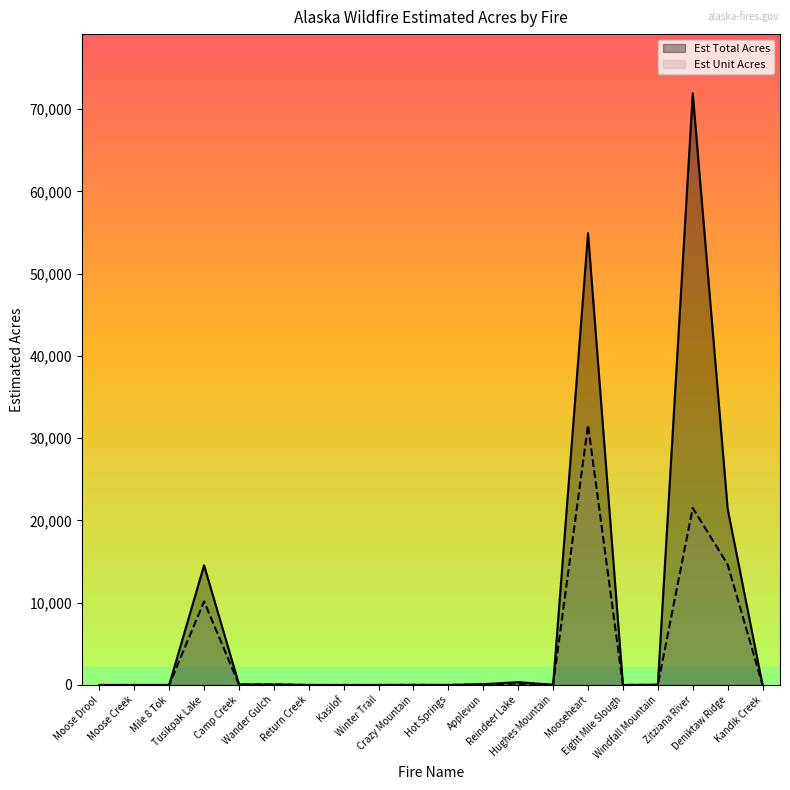

Which series has the largest range (max minus min)?

Est Total Acres